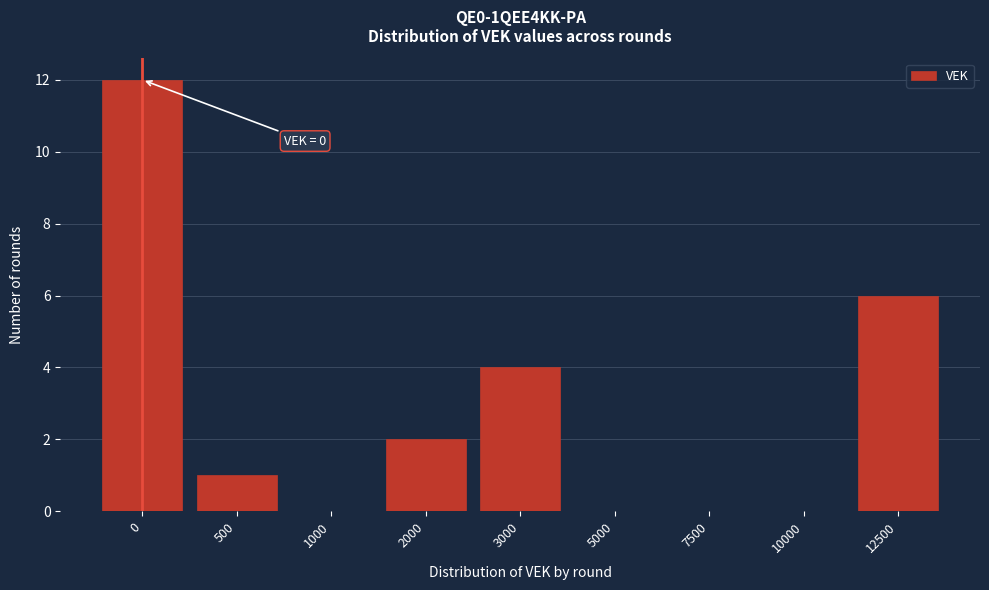

Reading right to left, what are all the values shown in this chart?

12500=6	10000=0	7500=0	5000=0	3000=4	2000=2	1000=0	500=1	0=12